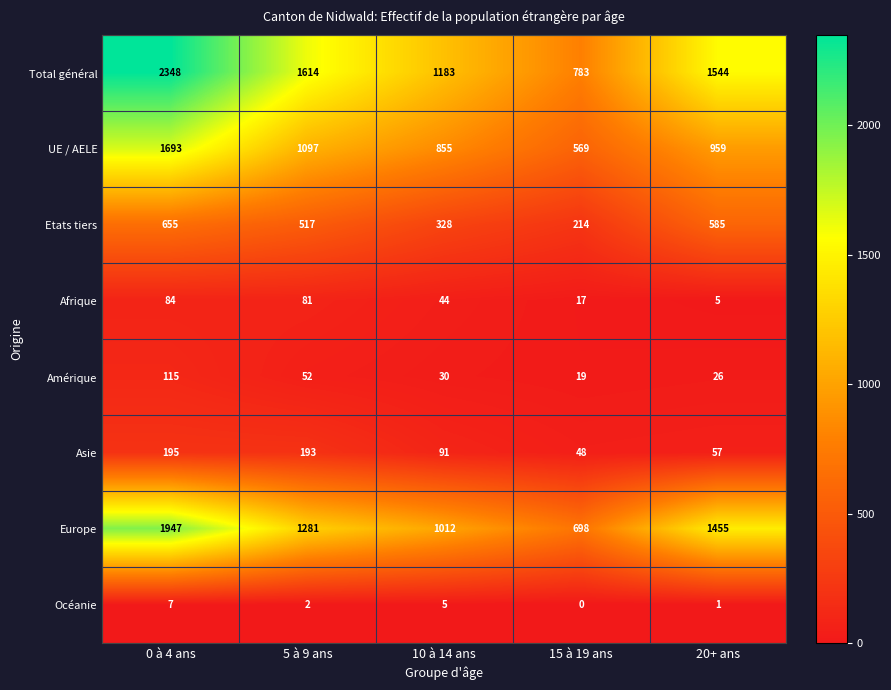

What is the difference between the highest and lowest values at 10 à 14 ans?

1178